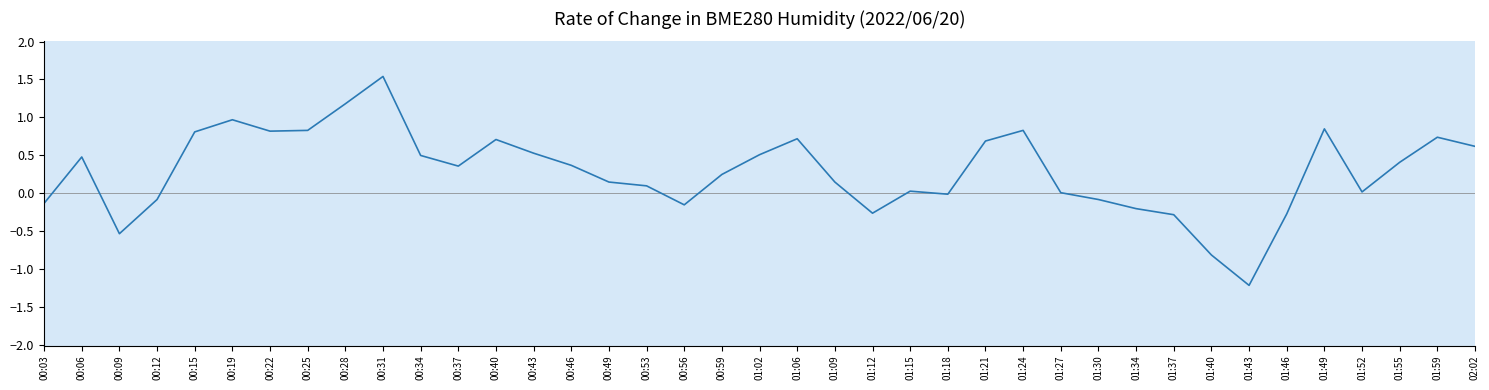

How many interior local peaks (higher than both neighbors) does the data have?

9